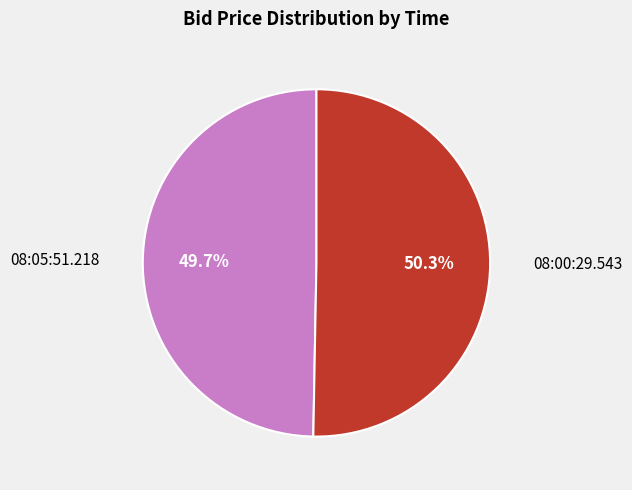

Is there any slice that represents more than half of the pie?

Yes